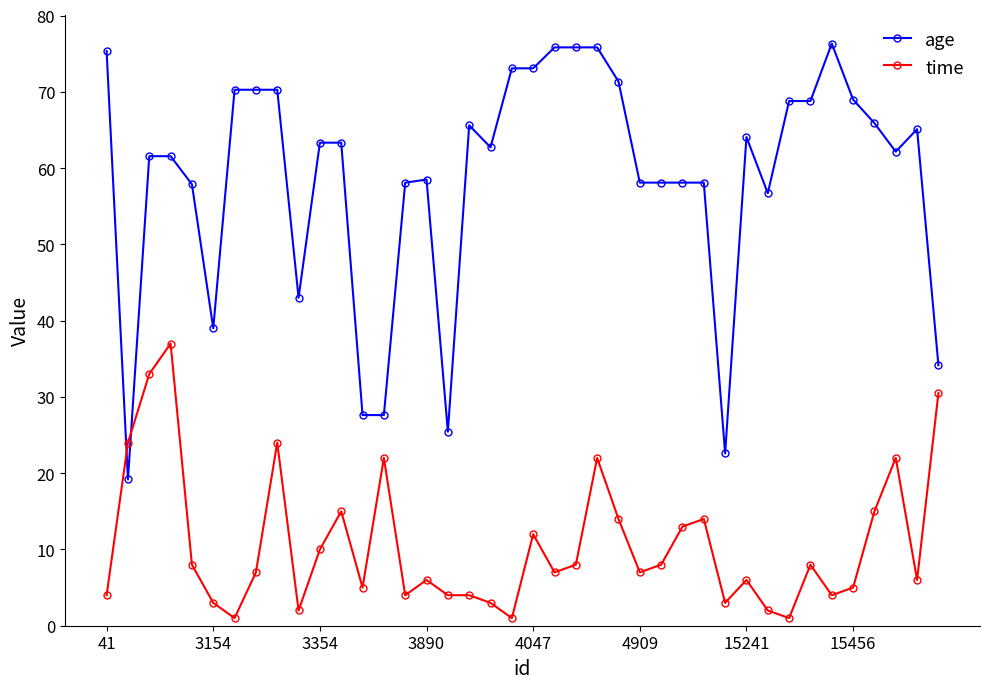

How many series are shown in this chart?

2